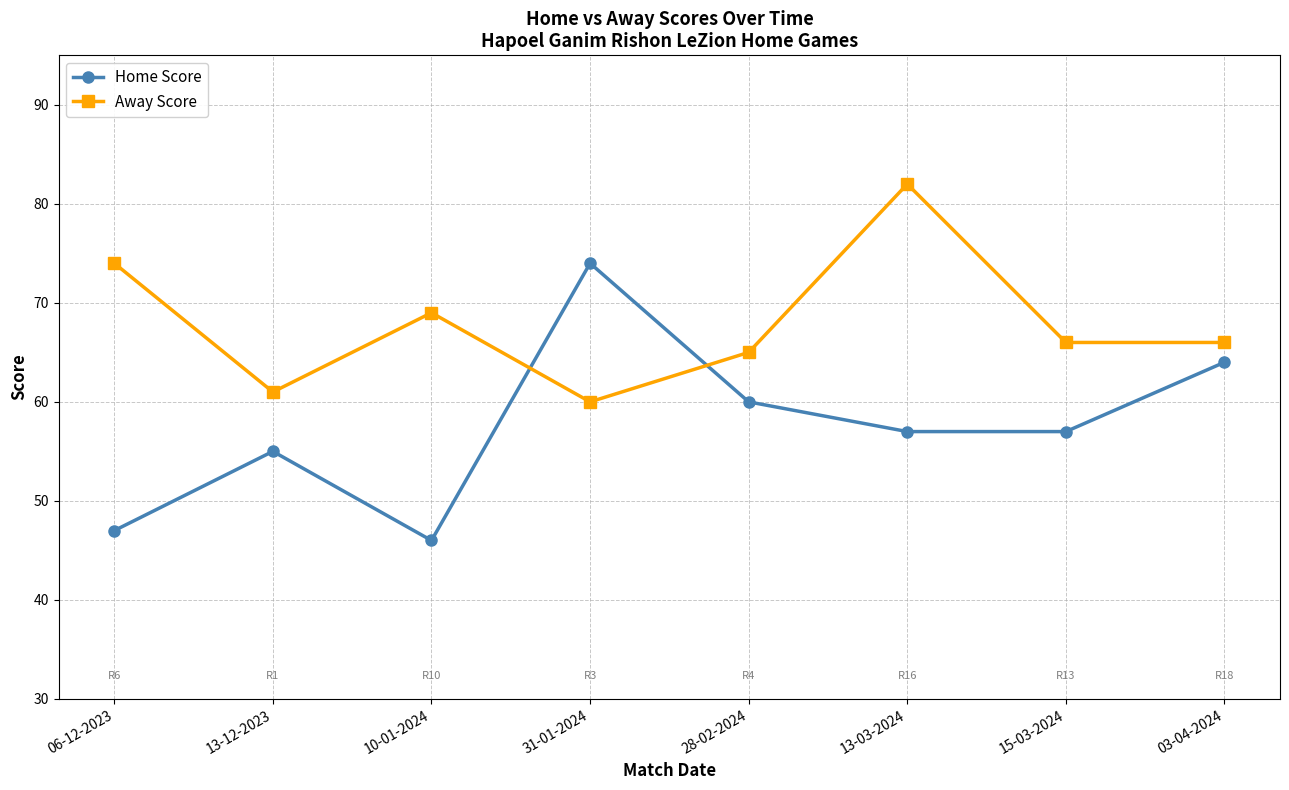

Reading right to left, transcribe all the data shown in this chart.

Home Score: 64	57	57	60	74	46	55	47
Away Score: 66	66	82	65	60	69	61	74